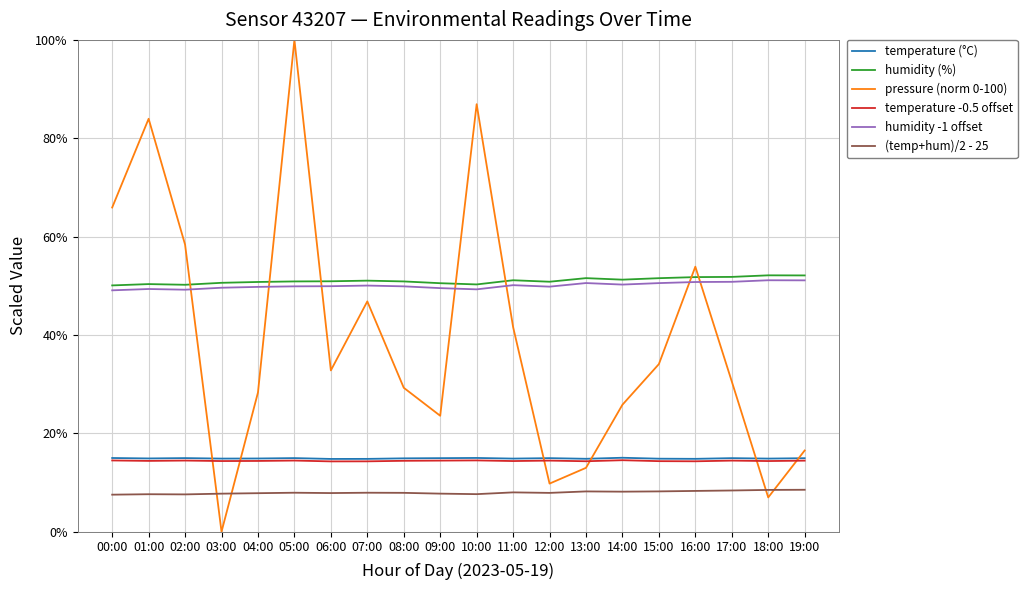

Does the chart display data point markers on the line(s)?

No